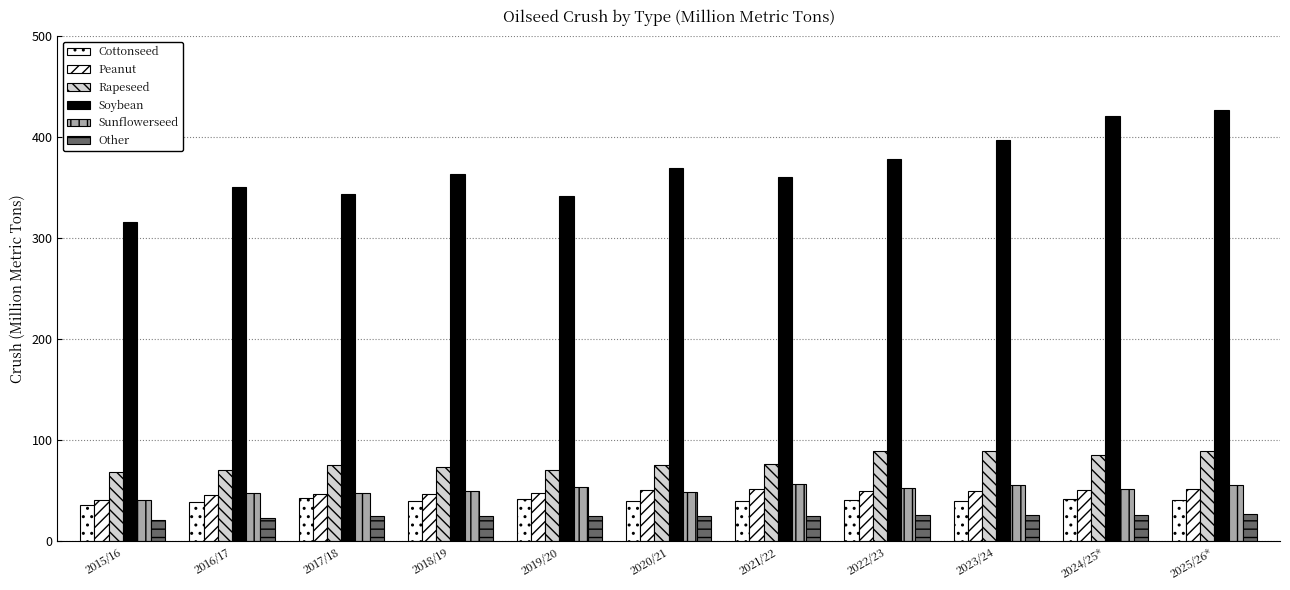

Are the bars horizontal?

No